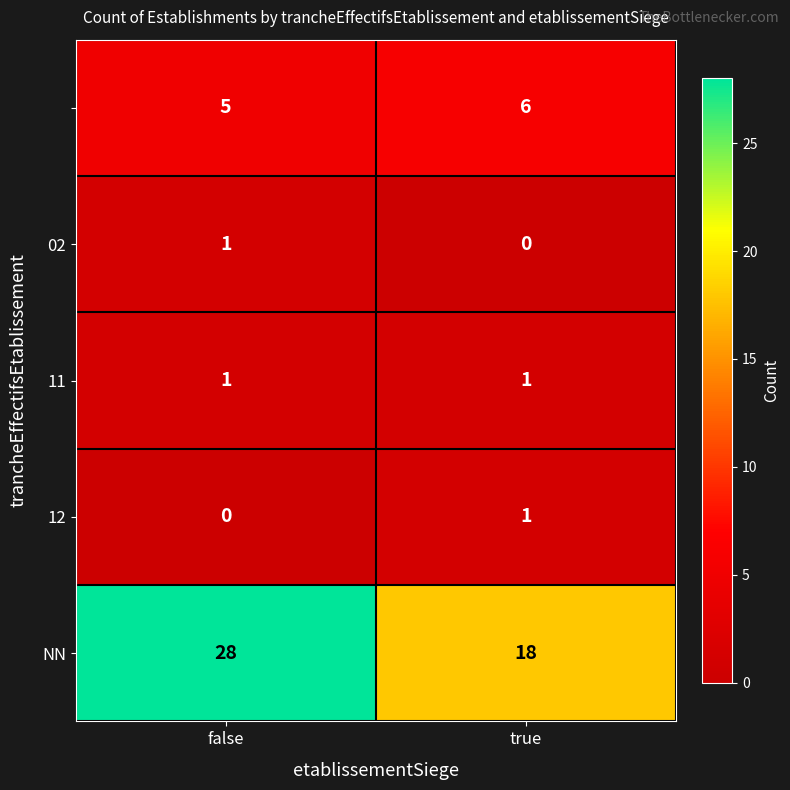

What is the total value across all series at true?

26